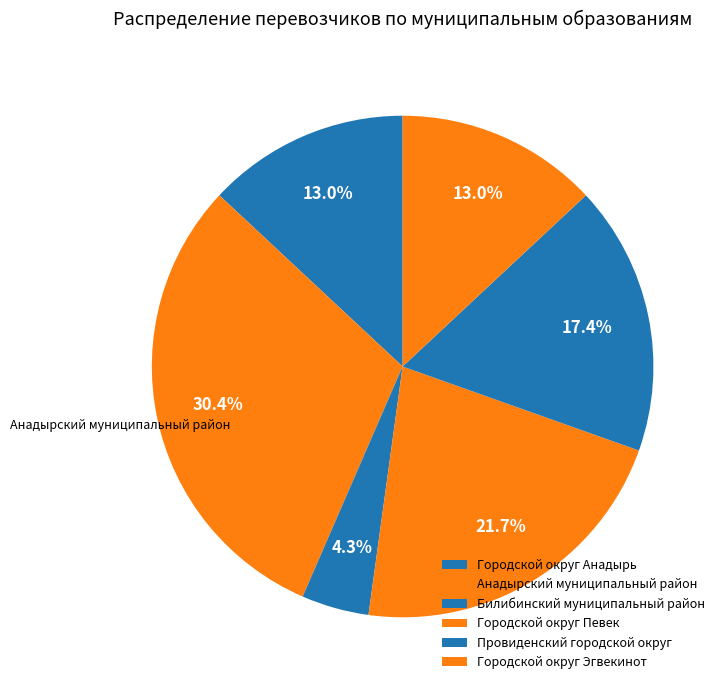

How many slices are in this pie chart?

6